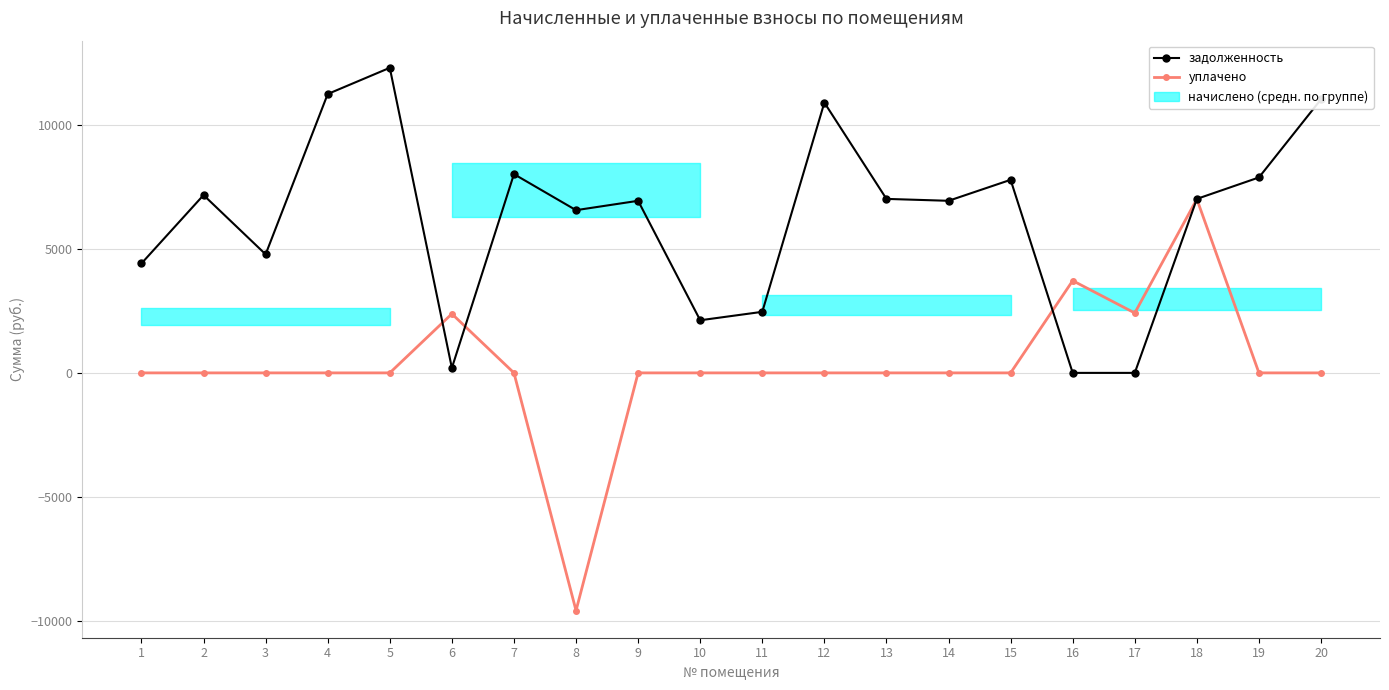

Rank the series by their maximum value, from highest to lowest.

задолженность, уплачено